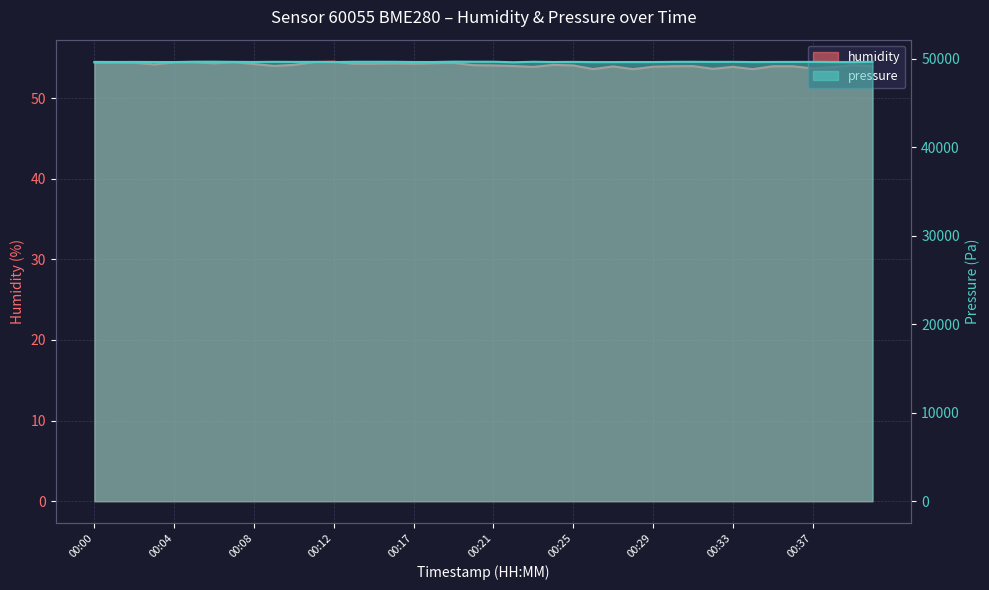

What is the sum of the humidity values at 00:35 and 00:40?

107.9